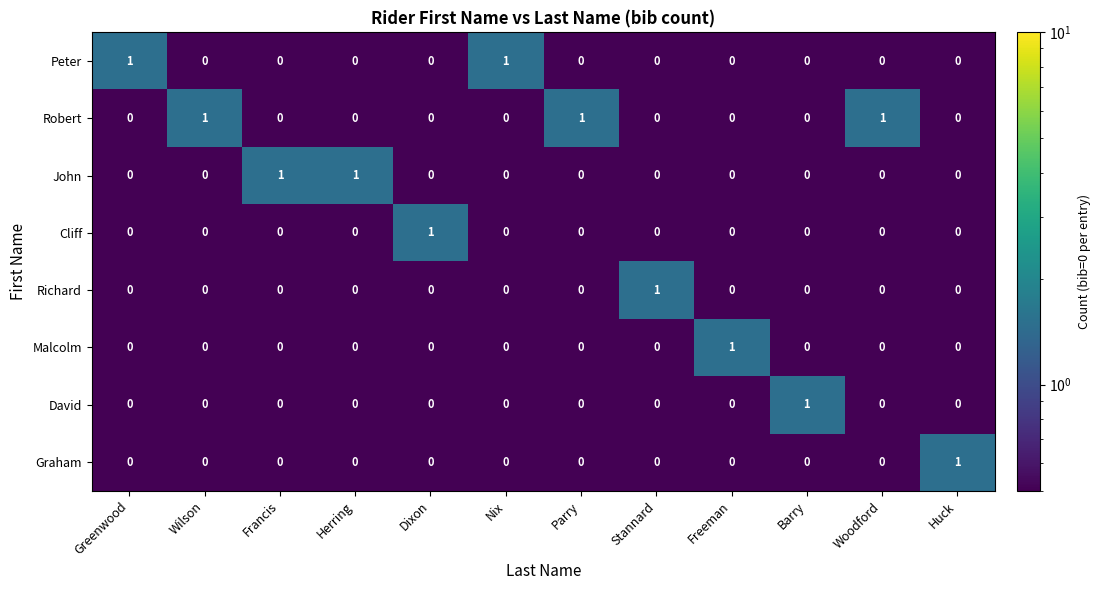

Count the Richard values in the range 0 to 1.

12